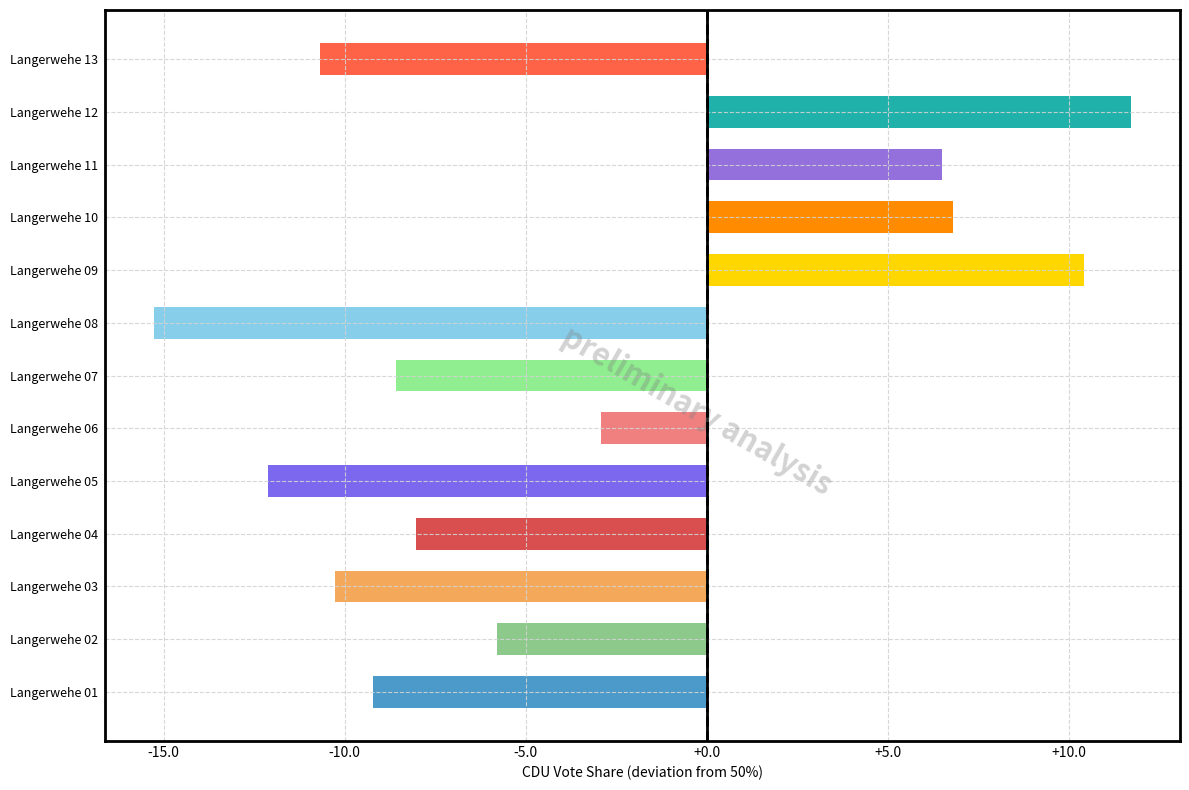

At which category does the chart reach its minimum across all series?

Langerwehe 08